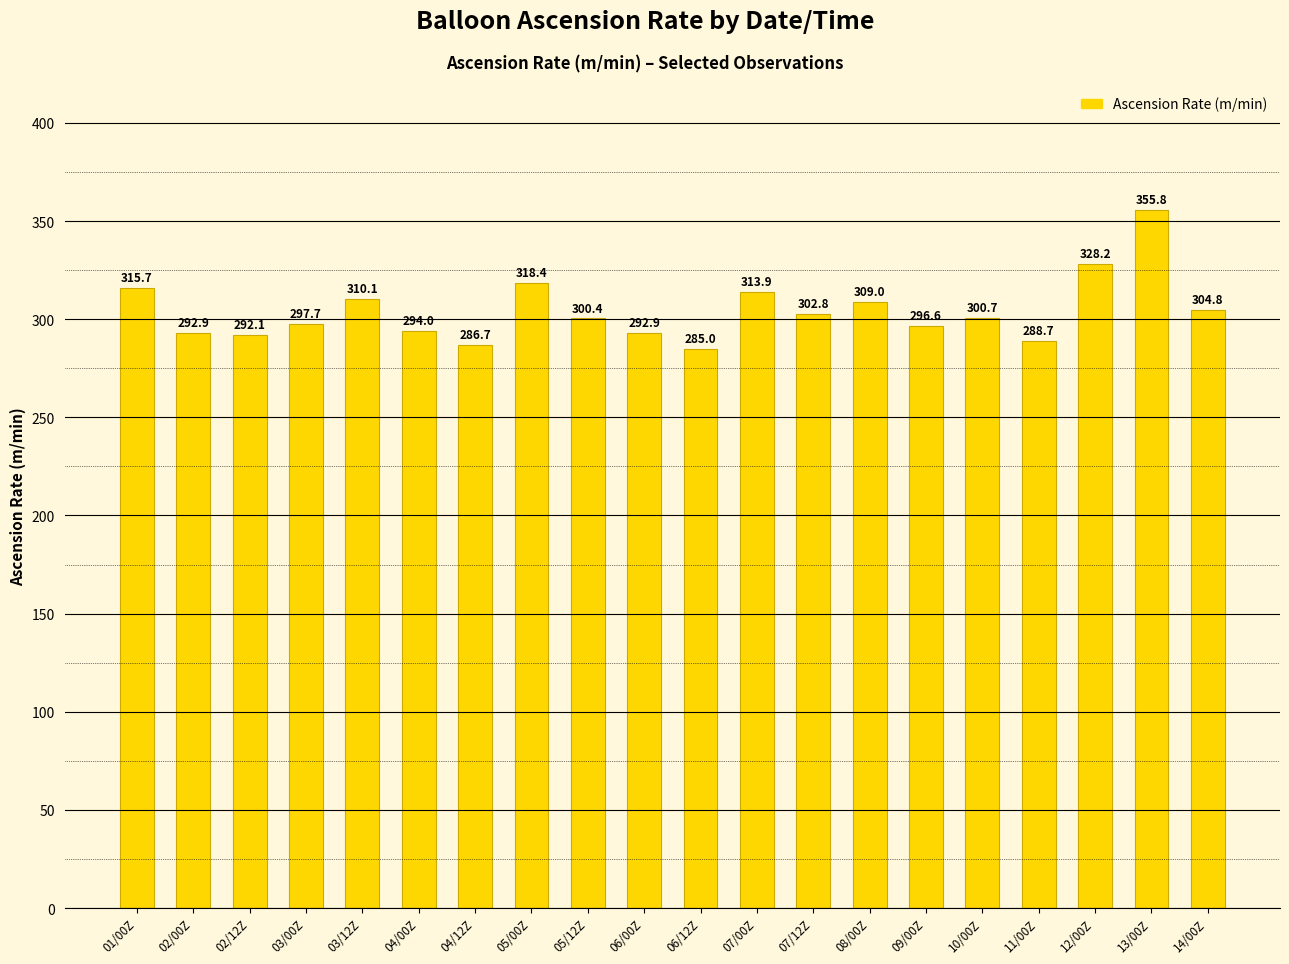

What is the change in value from 04/00Z to 04/12Z?

-7.3